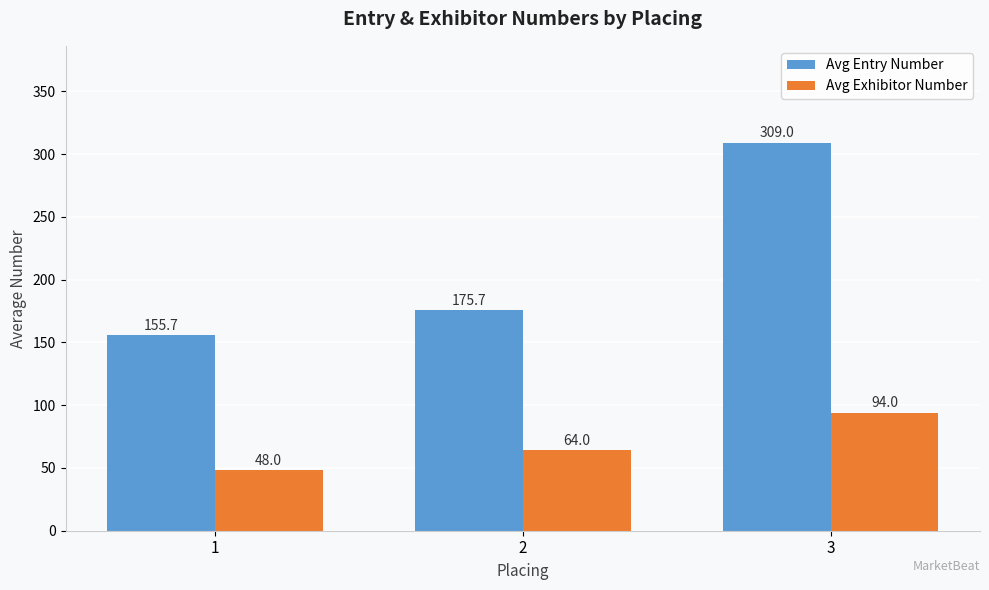

What is the spread (max minus min) of values at 3?

215.0